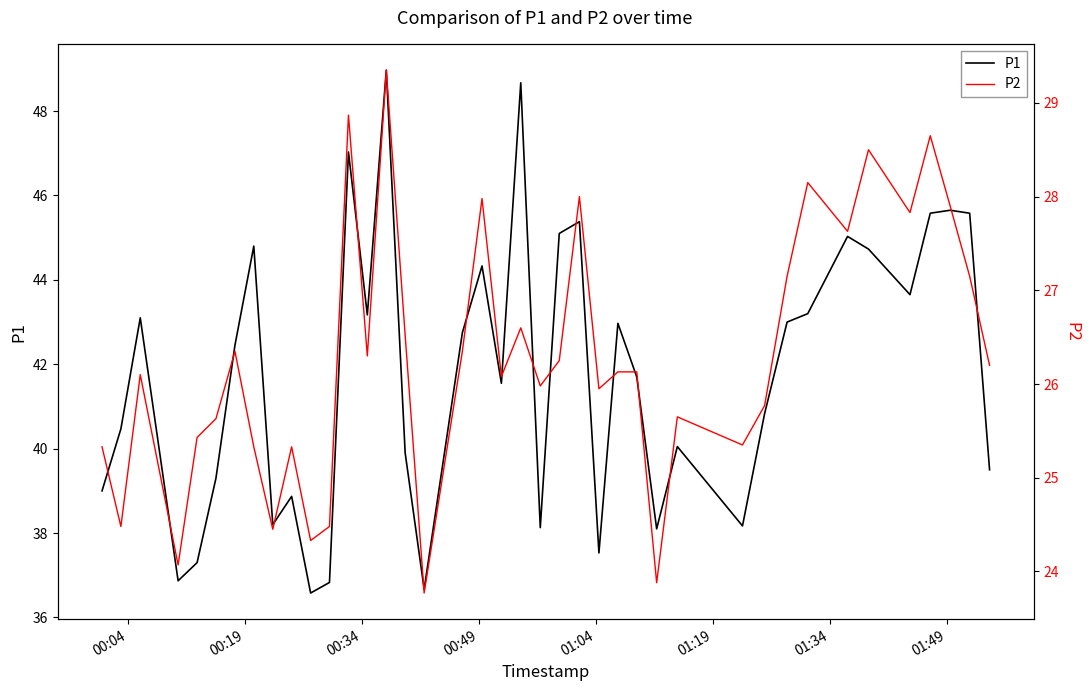

What are all the series names shown in the legend?

P1, P2